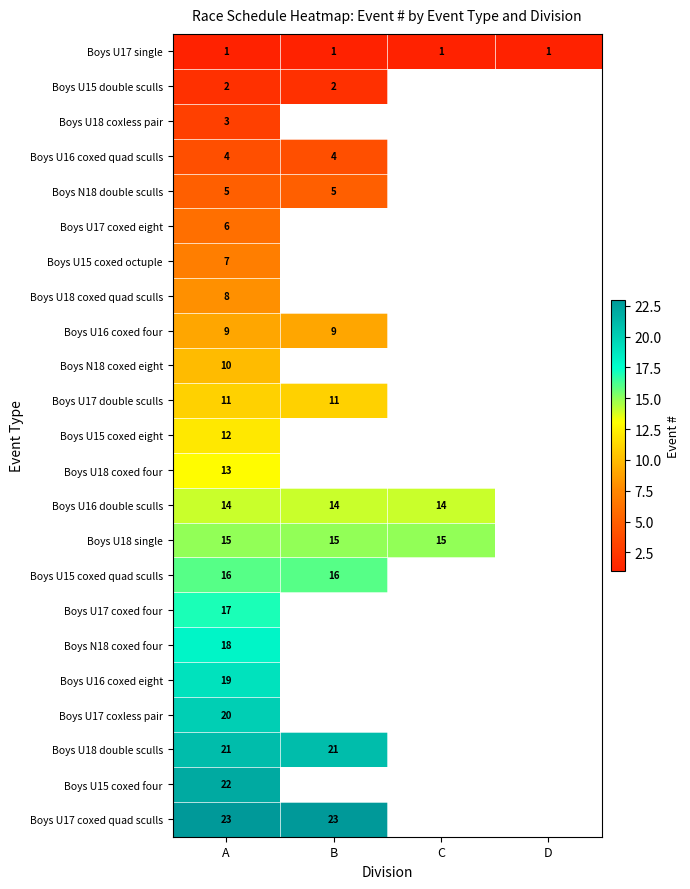

The value of Boys U17 coxless pair at A is 33. True or false?

False